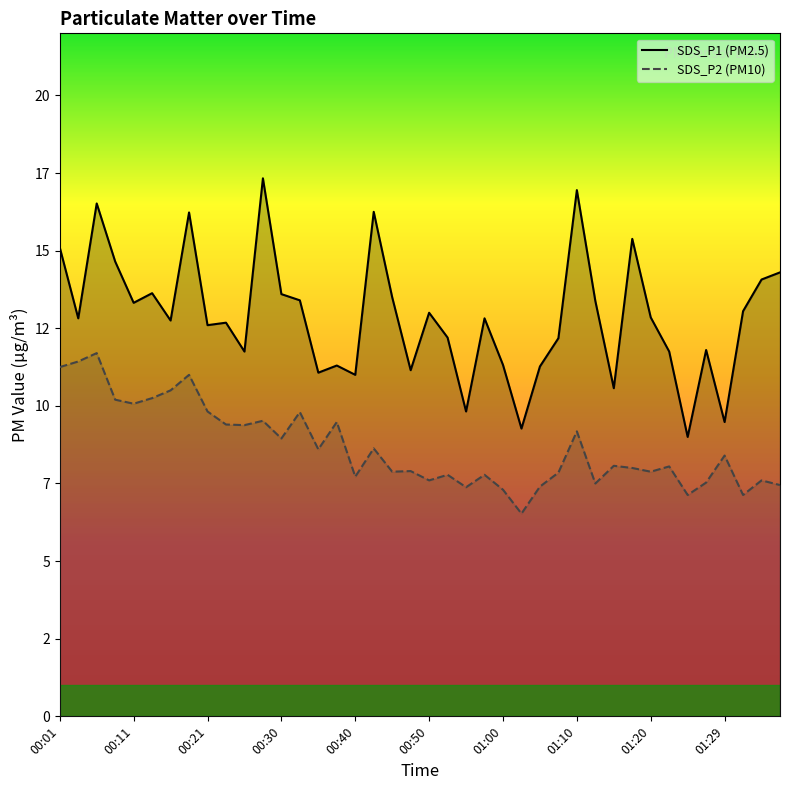

List the series in order of their overall mean, highest first.

SDS_P1, SDS_P2